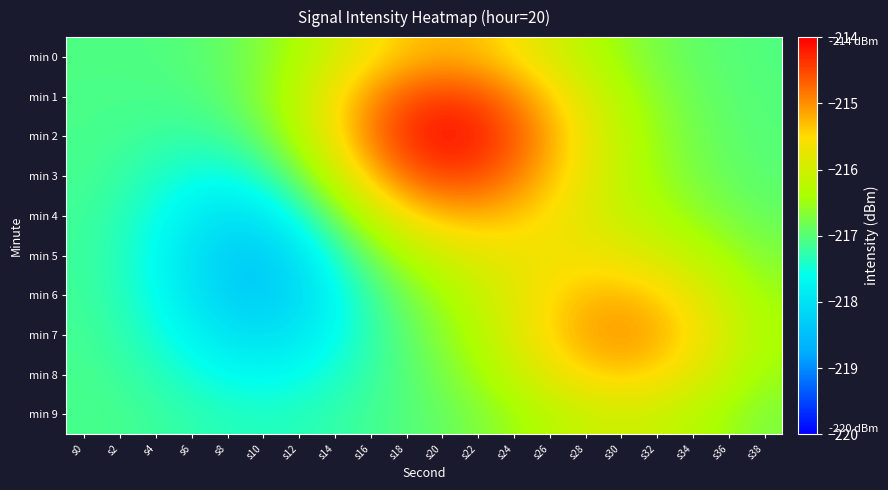

How many series are shown in this chart?

10